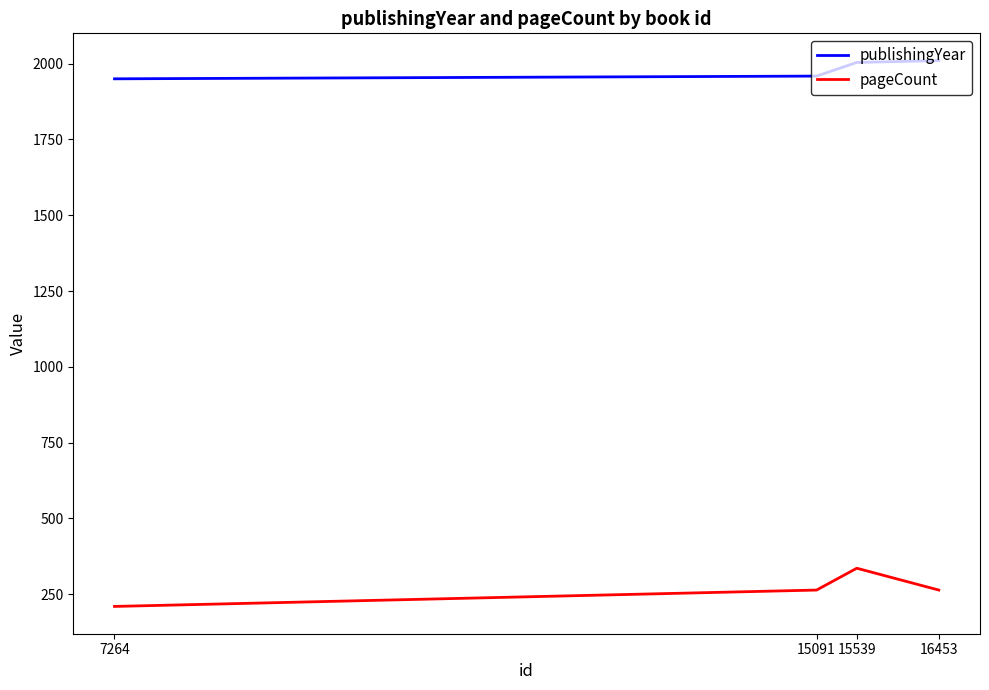

Reading left to right, extract all data points from this chart.

publishingYear: 16453=2010	15539=2004	15091=1959	7264=1950
pageCount: 16453=264	15539=336	15091=264	7264=210